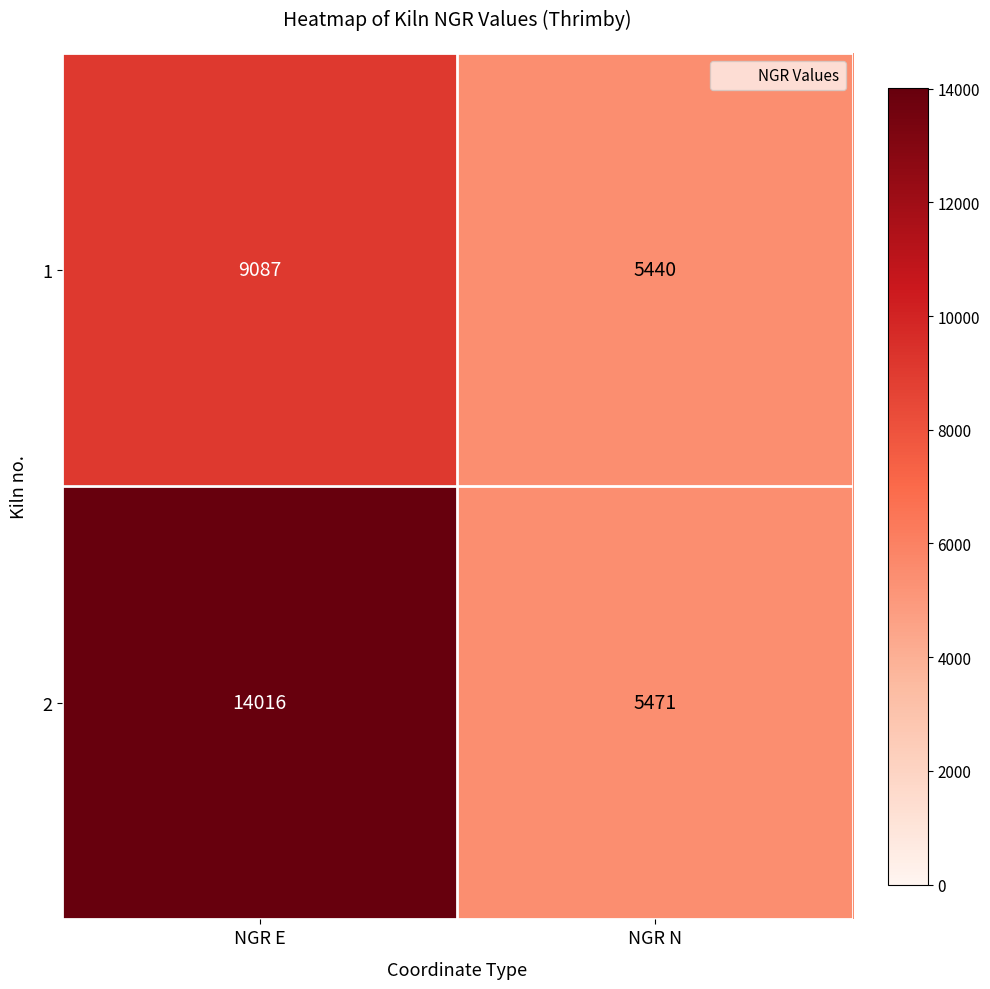

How many distinct data groups are displayed?

2